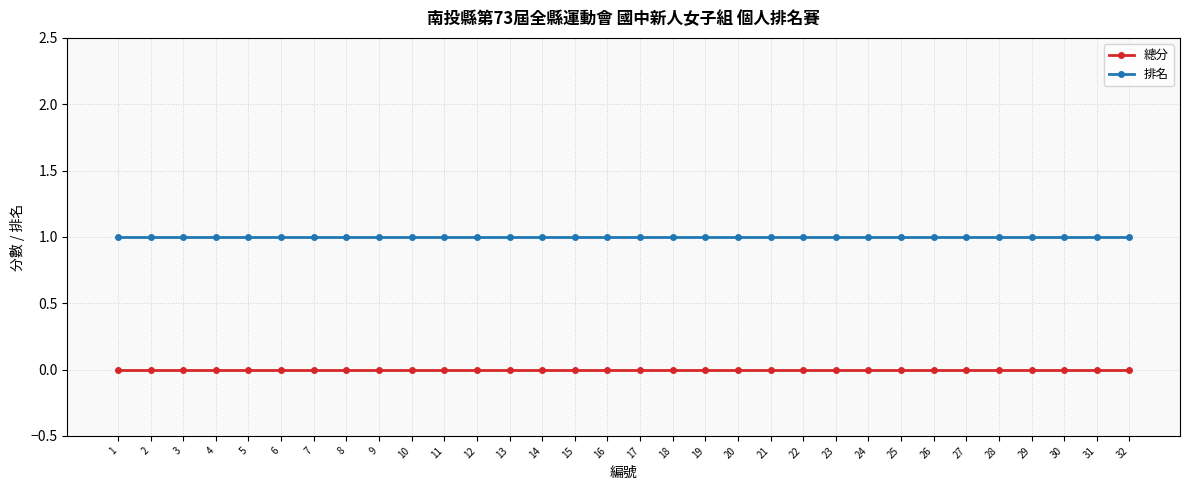

What is the difference between the highest and lowest values at 30?

1